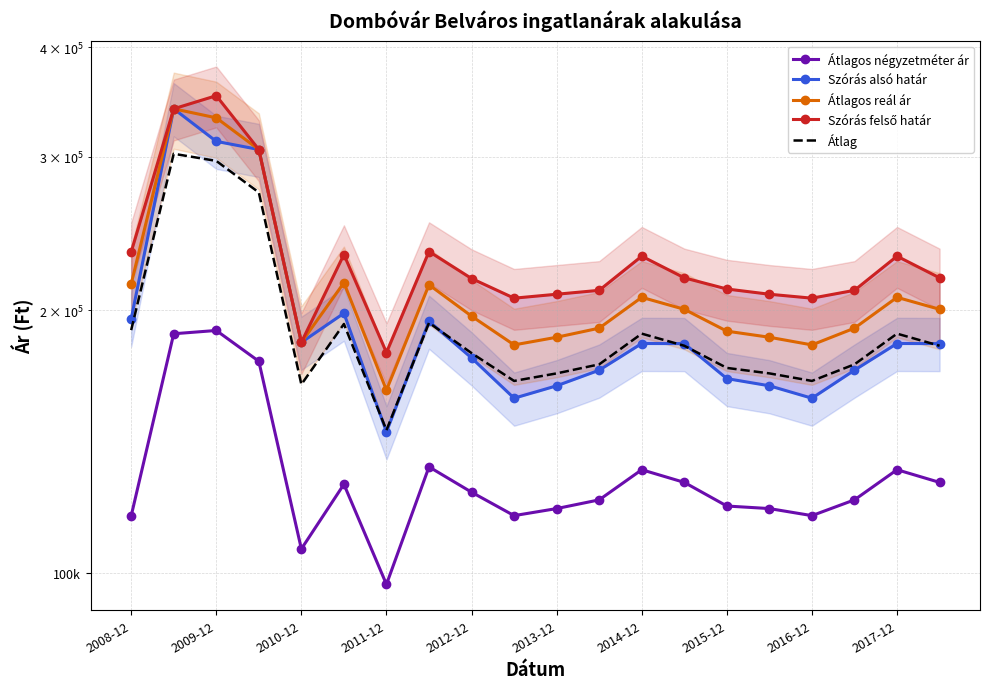

What is the highest value of the Szórás felső határ series?

352172.0